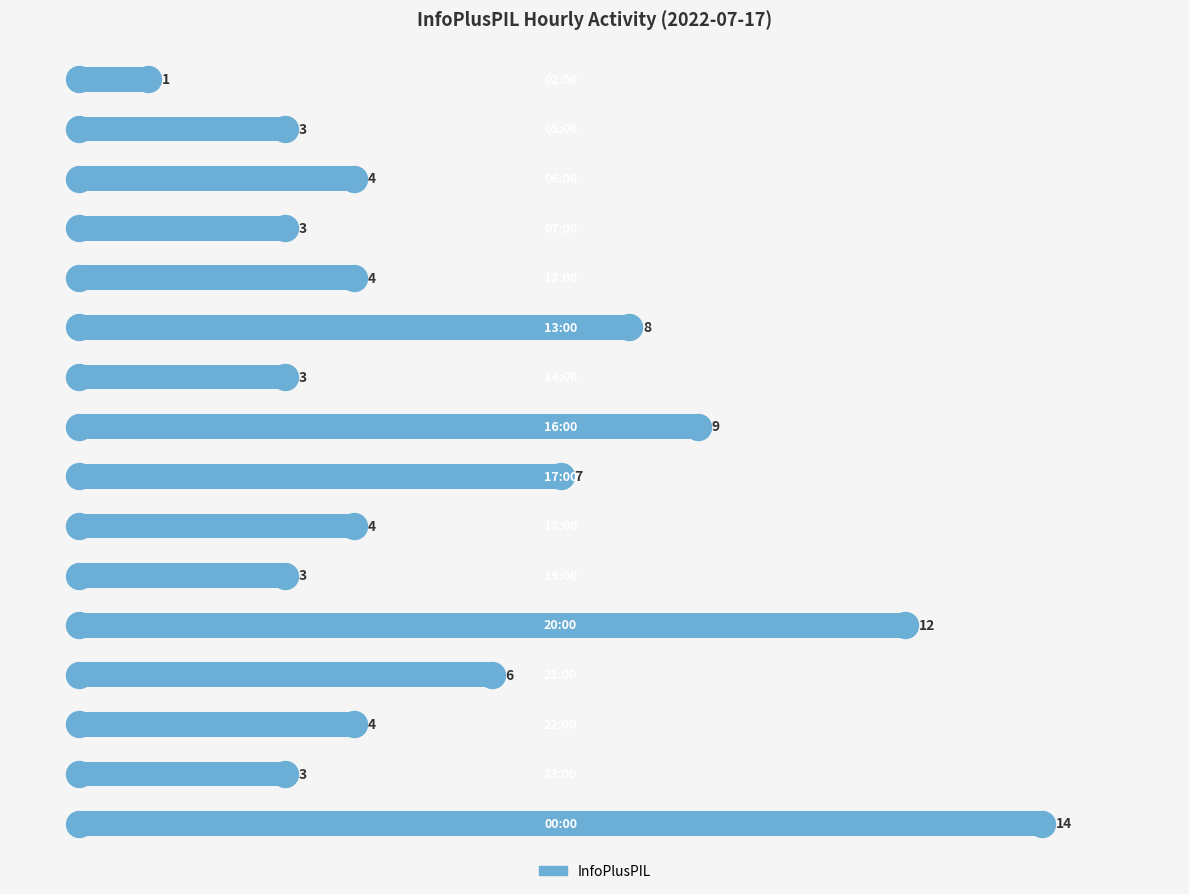

Which has a higher value, 2 or 11?

11